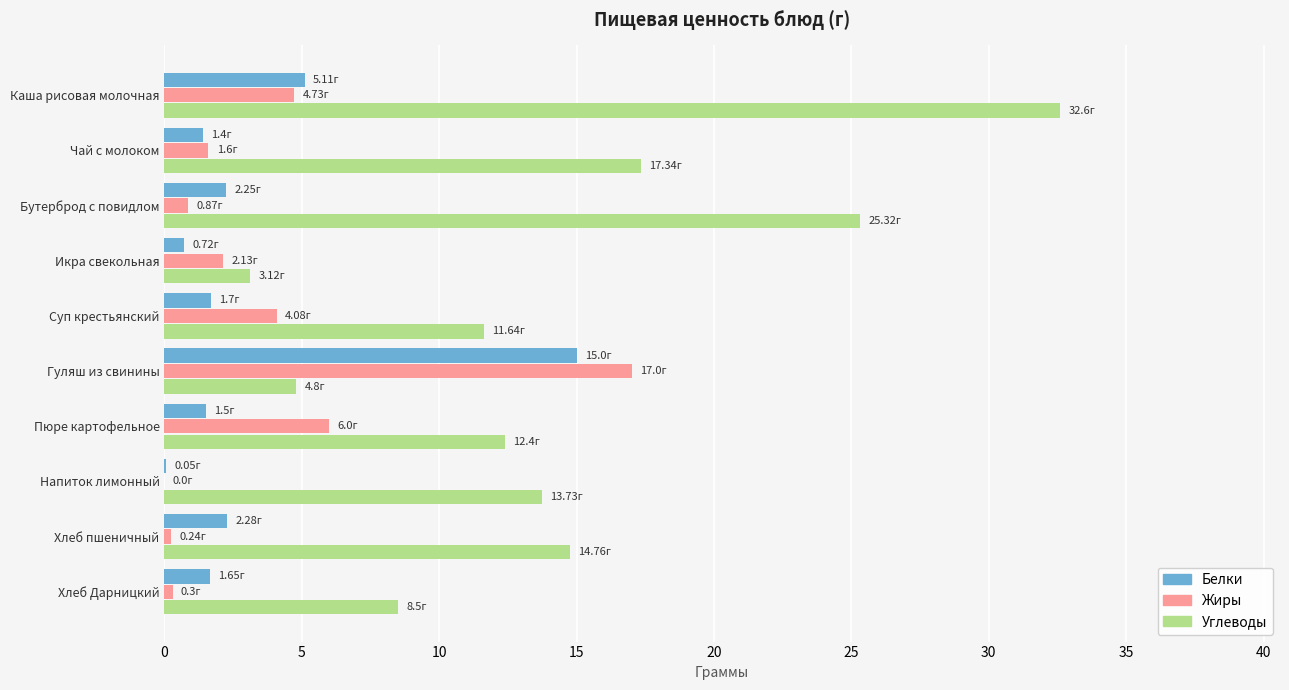

What is the sum of all Углеводы values?

144.2